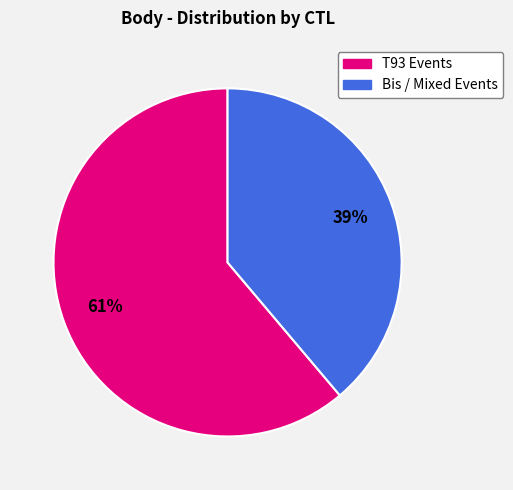

To the nearest percent, what is the average slice percentage?

50%